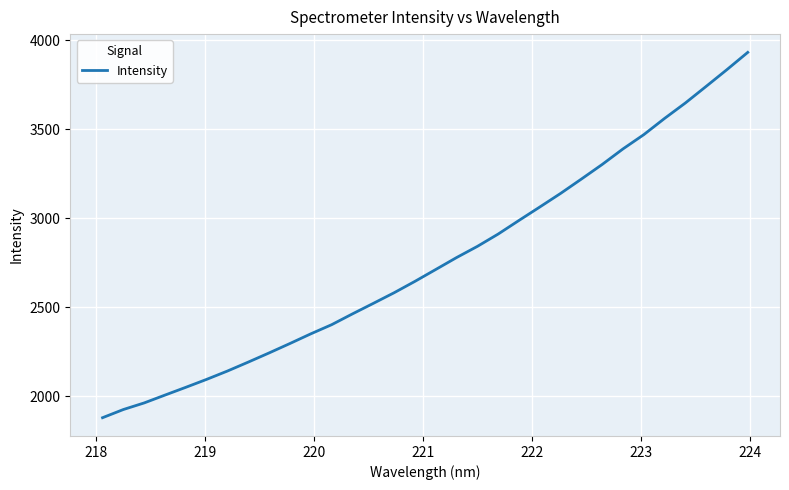

What is the difference between the maximum and minimum values?

2050.5